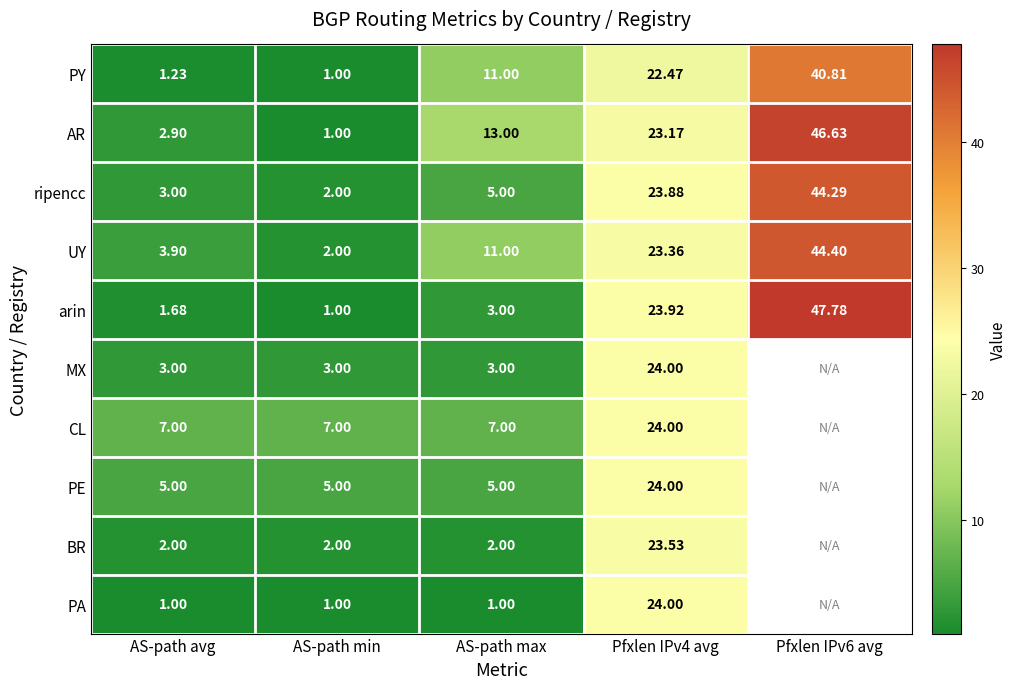

At which label does AR reach its minimum?

AS-path min